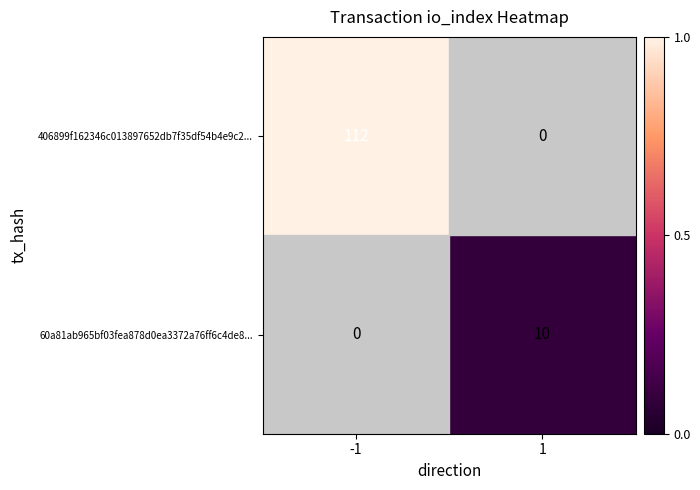

The 60a81ab965bf03fea878d0ea3372a76ff6c4de8... series shows 10 at 1. True or false?

True